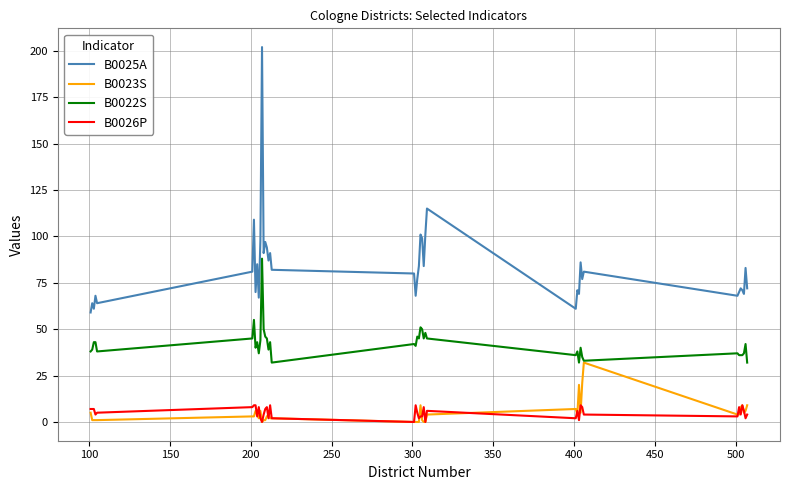

Which series has the largest total across all categories?

B0025A